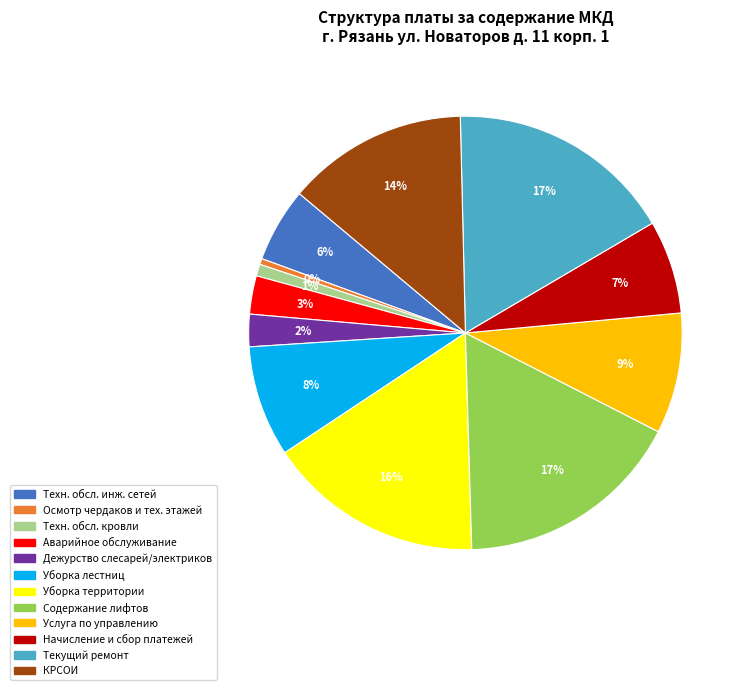

Is there a majority slice in this chart?

No